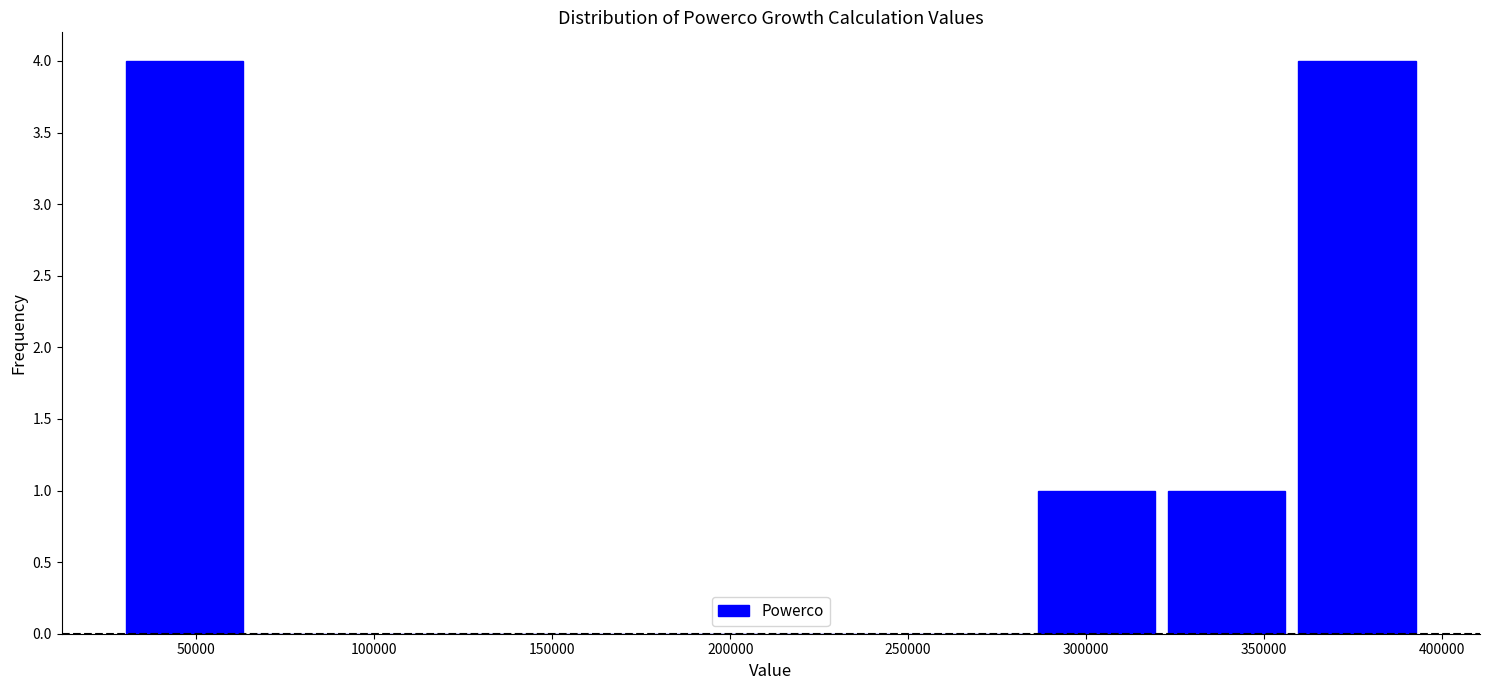

Reading left to right, list every bar in this chart as the range it spans on the x-axis followed by its height. Neither the bar edges nor the heights are printed on the chart, so give them approximately, as read against the axes.

30000 to 65000: 4
65000 to 100000: 0
100000 to 140000: 0
140000 to 175000: 0
175000 to 210000: 0
210000 to 250000: 0
250000 to 285000: 0
285000 to 320000: 1
320000 to 360000: 1
360000 to 395000: 4